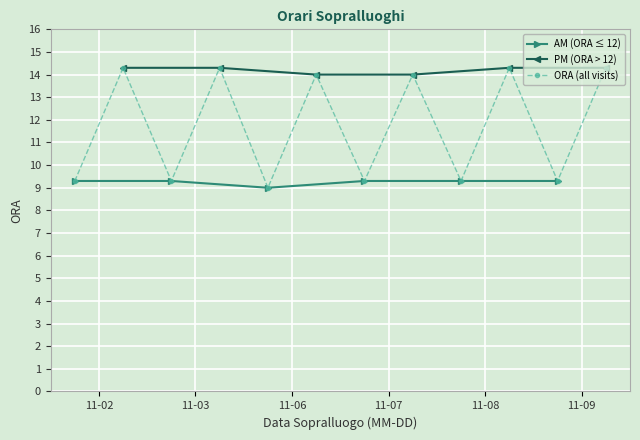

Is it true that the value at 2023-11-03 is 24.4?

False